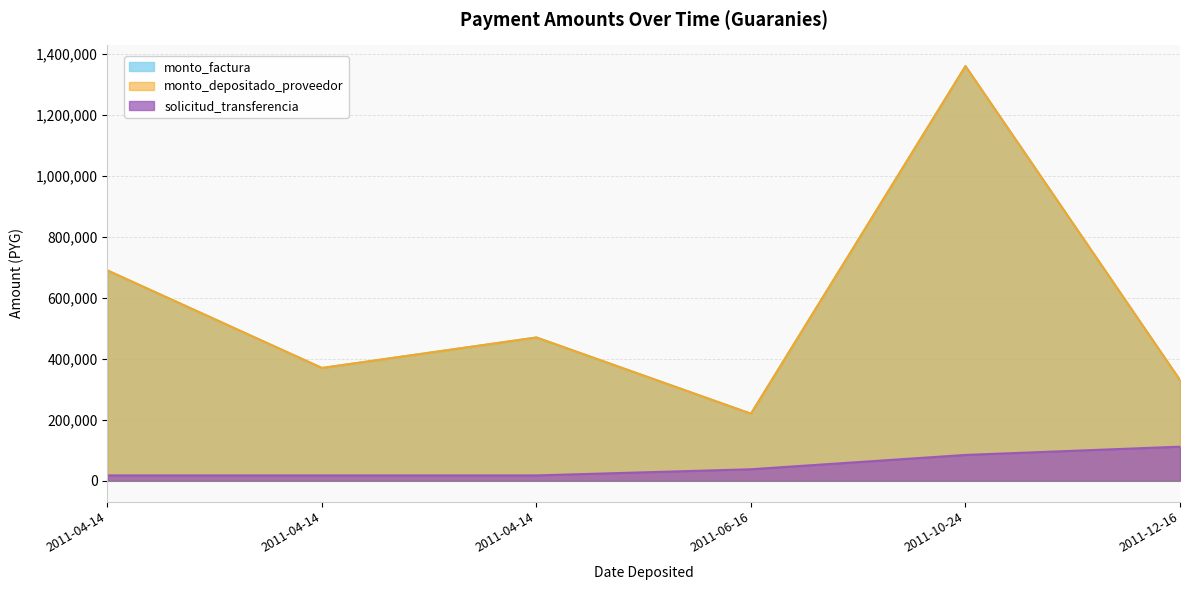

At 2011-06-16, list the series in order from smallest to largest.

solicitud_transferencia, monto_factura, monto_depositado_proveedor